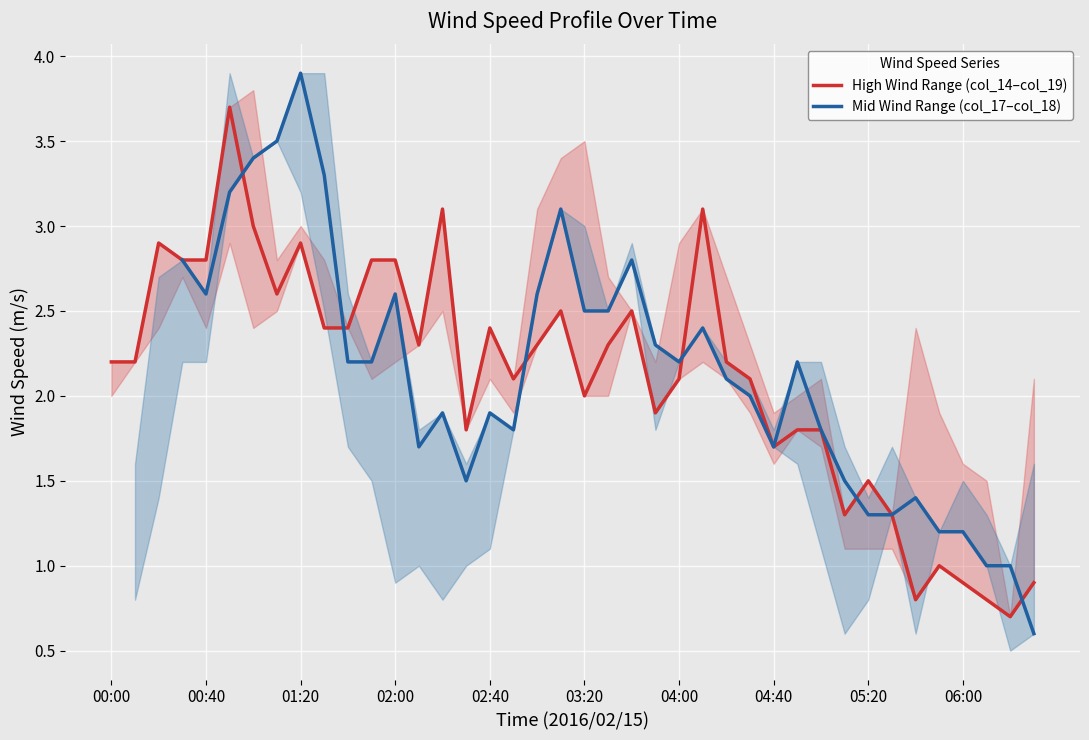

The value of High Wind Range (col_14–col_19) at 04:00 is 3.1. True or false?

False